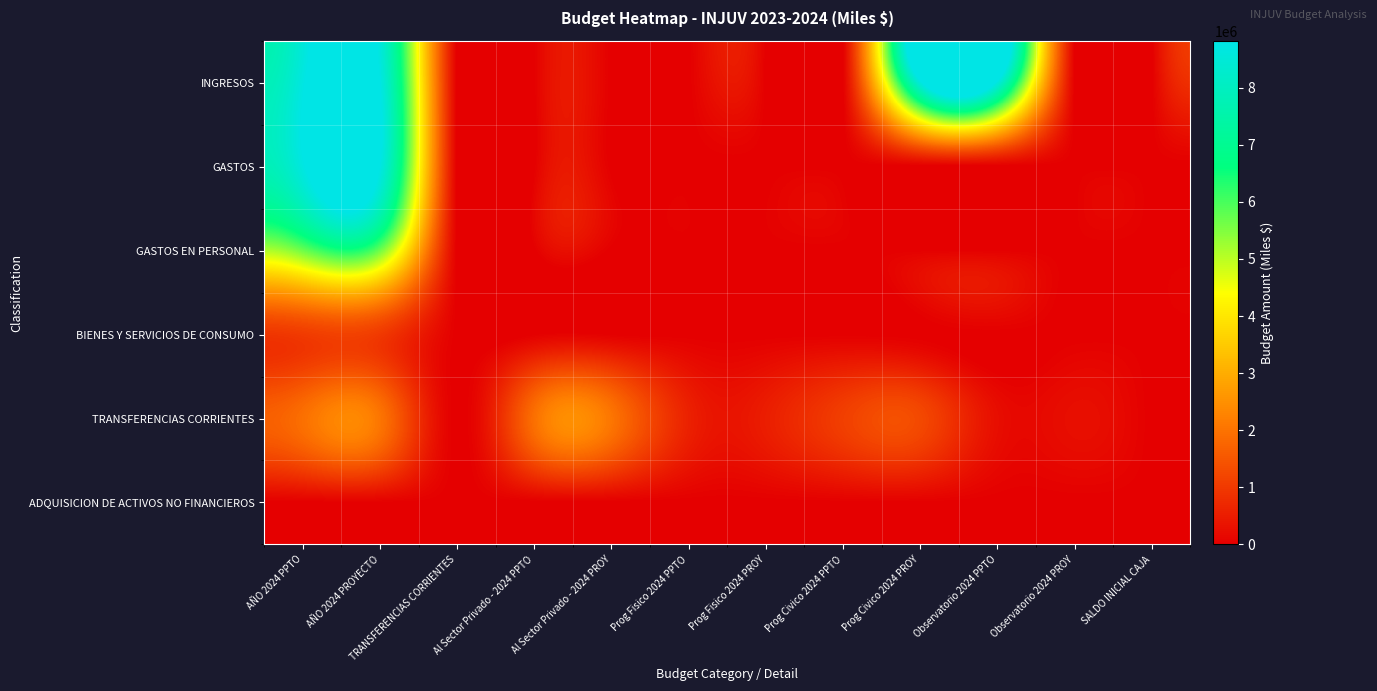

Rank the series at Al Sector Privado - 2024 PROY from highest to lowest value.

TRANSFERENCIAS CORRIENTES, ADQUISICION DE ACTIVOS NO FINANCIEROS, INGRESOS, GASTOS, GASTOS EN PERSONAL, BIENES Y SERVICIOS DE CONSUMO